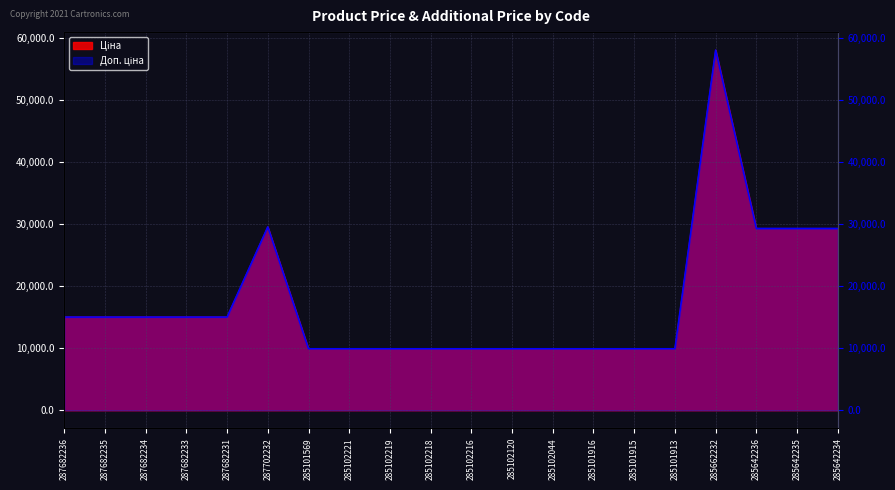

The Ціна series shows 5847.9 at 285102221. True or false?

False